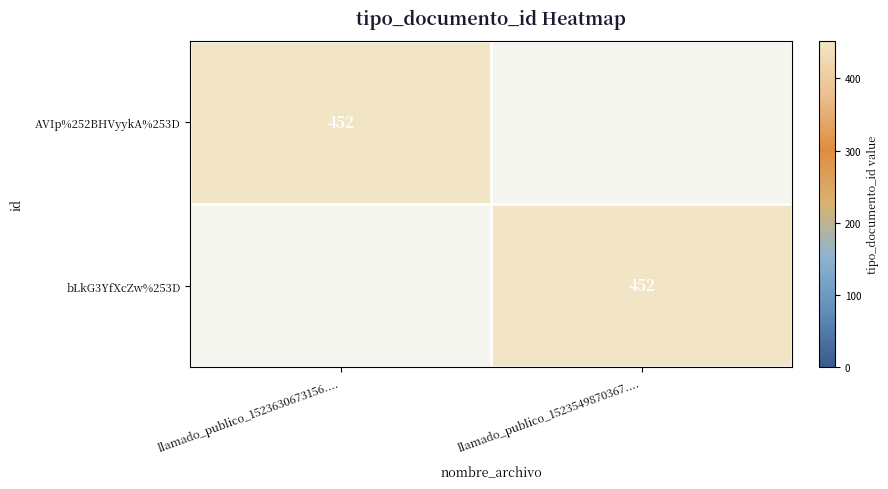

Is it true that bLkG3YfXcZw%253D equals 452 at llamado_publico_1523549870367....?

True